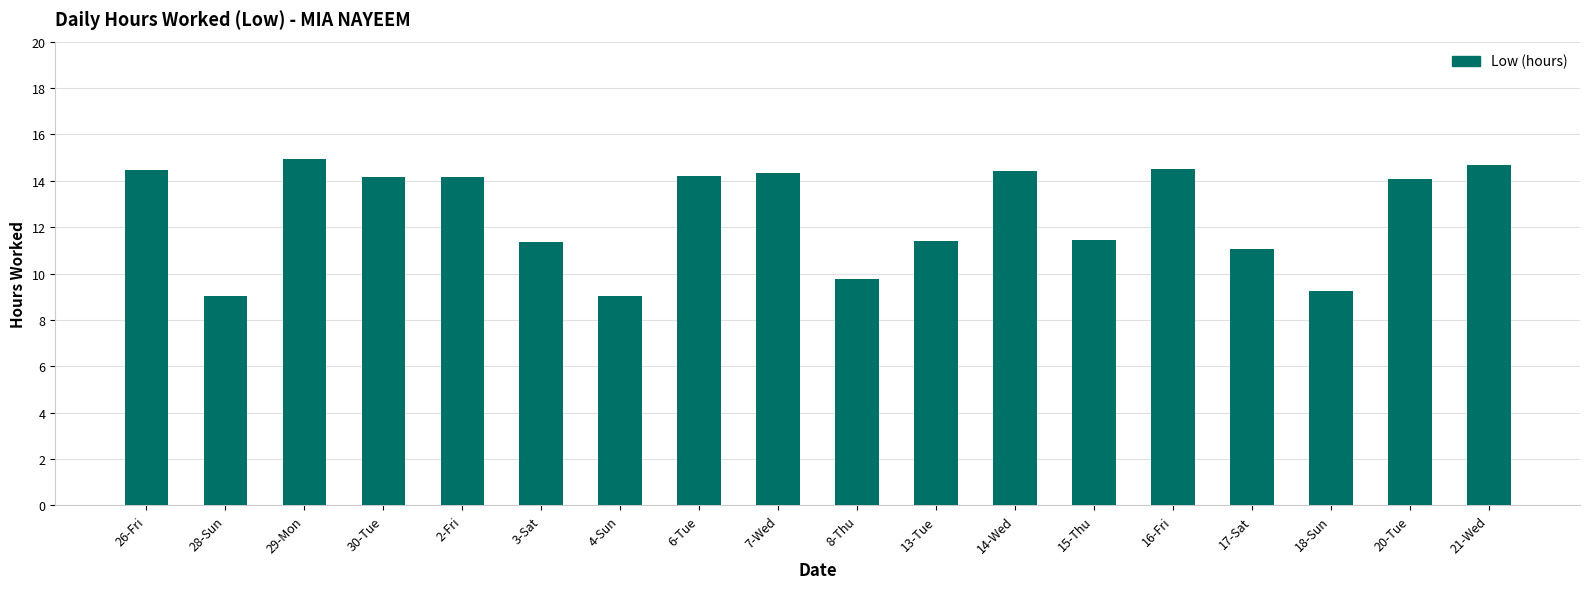

Is it true that the value at 14-Wed is 14.4?

True